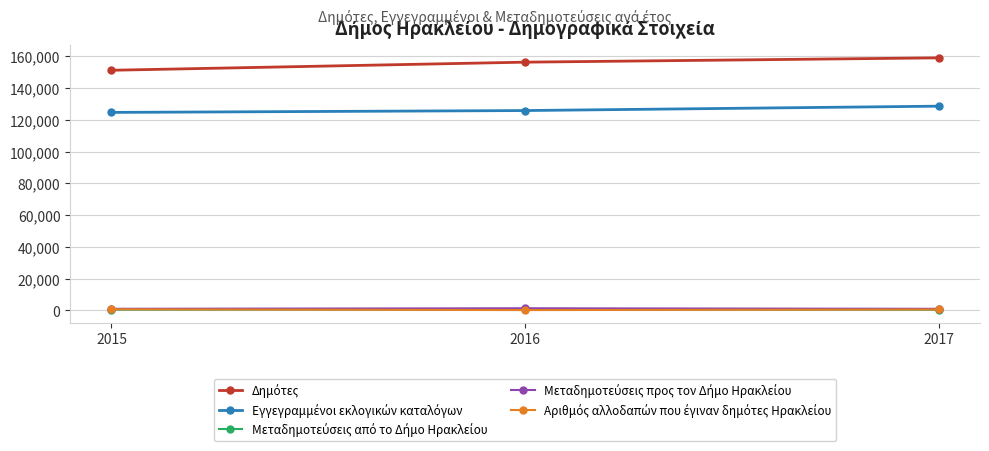

What is the greatest value displayed?

159039